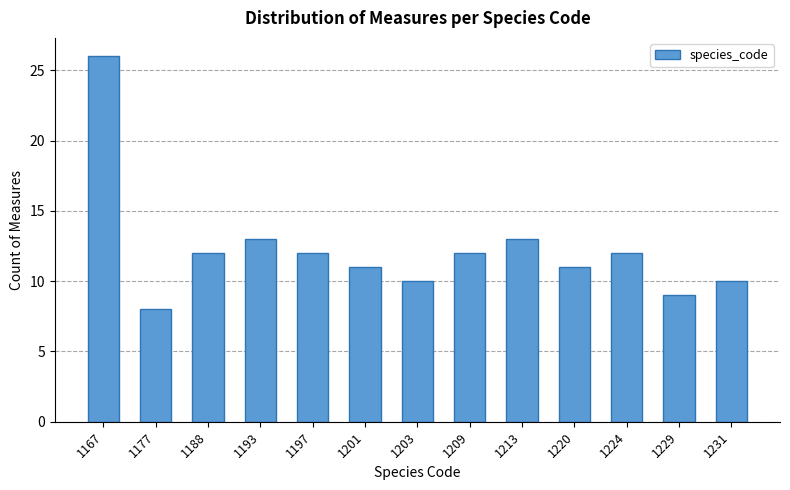

Reading right to left, transcribe all the data shown in this chart.

10	9	12	11	13	12	10	11	12	13	12	8	26